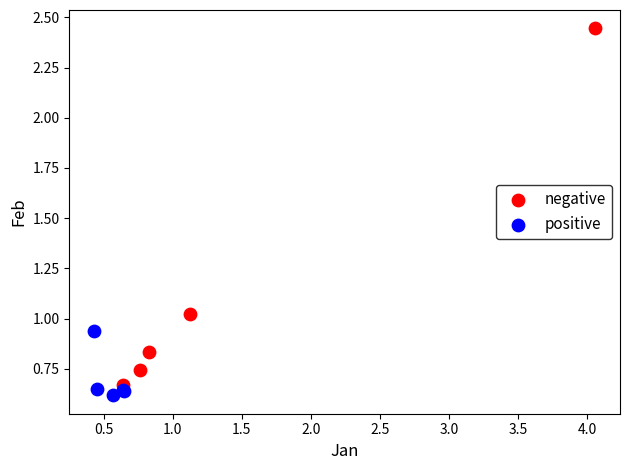

Which series has the widest spread of Y values?

negative